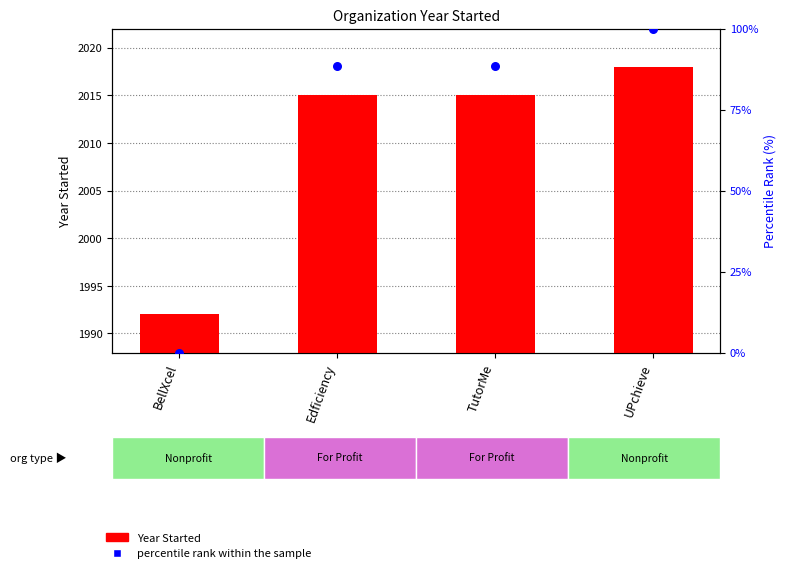

Is the value of percentile rank within the sample at BellXcel greater than the value of Year Started at TutorMe?

No